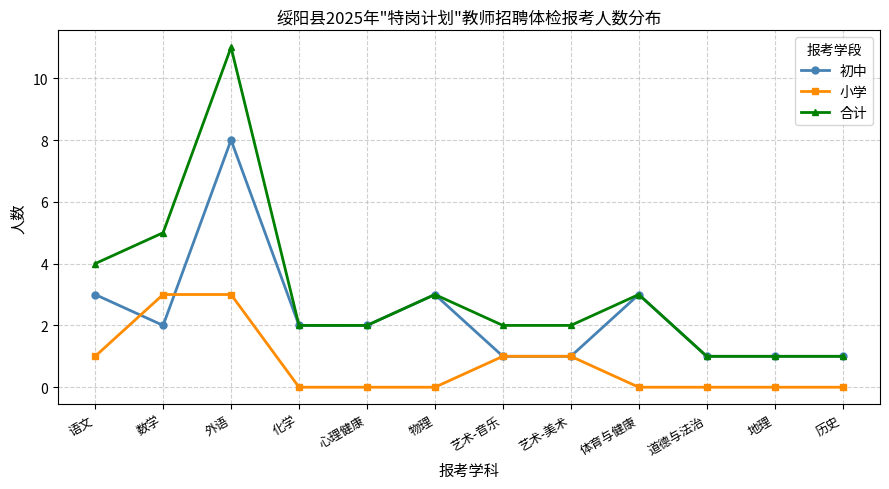

List the series in order of their peak value, highest first.

合计, 初中, 小学